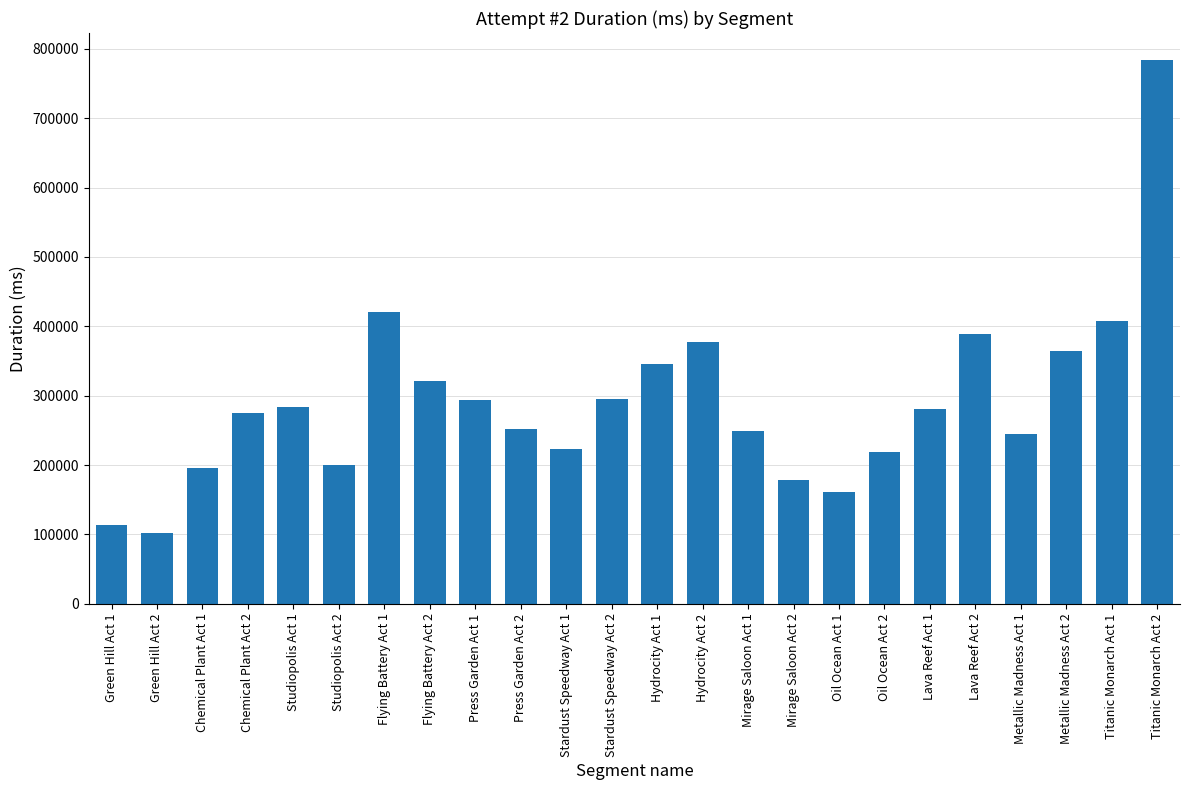

What is the ratio of the value at Green Hill Act 1 to the value at Hydrocity Act 2?

0.3